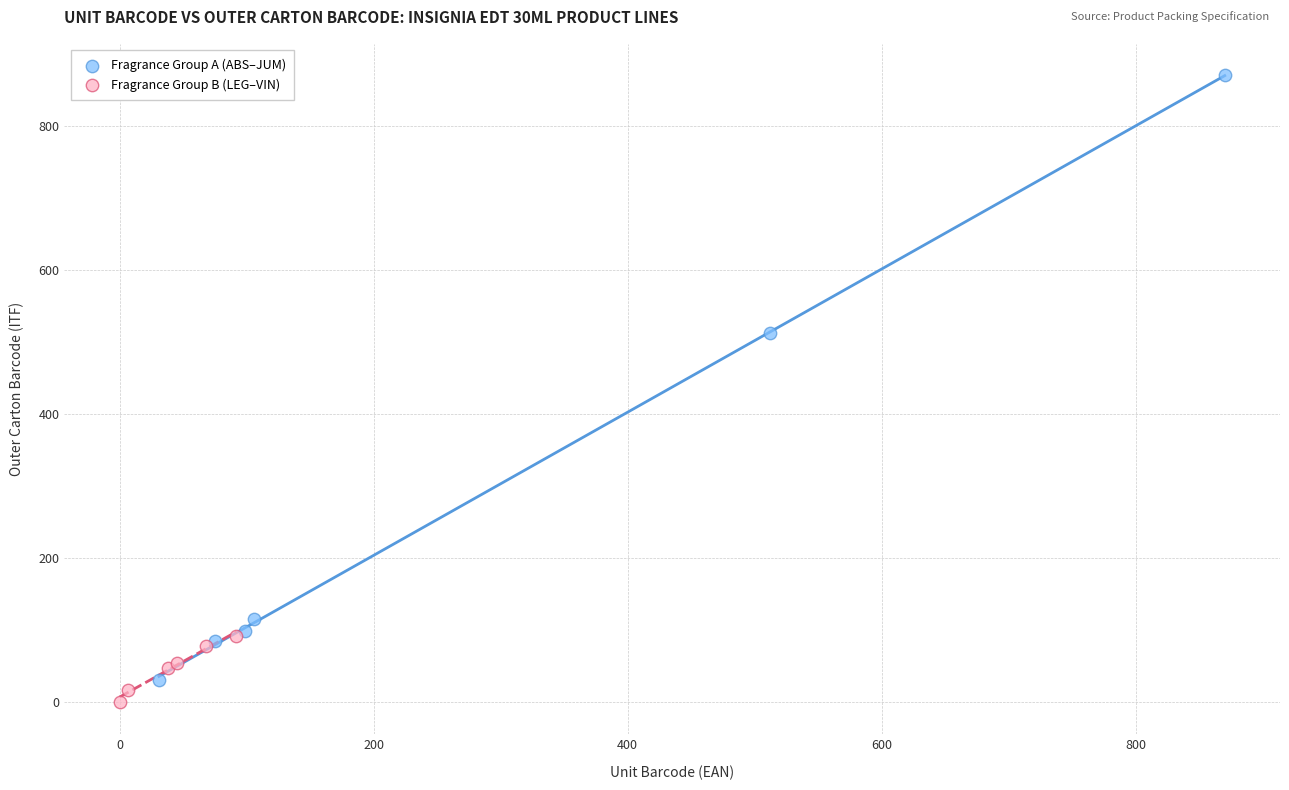

Which series contains the highest Y value?

Fragrance Group A (ABS–JUM)